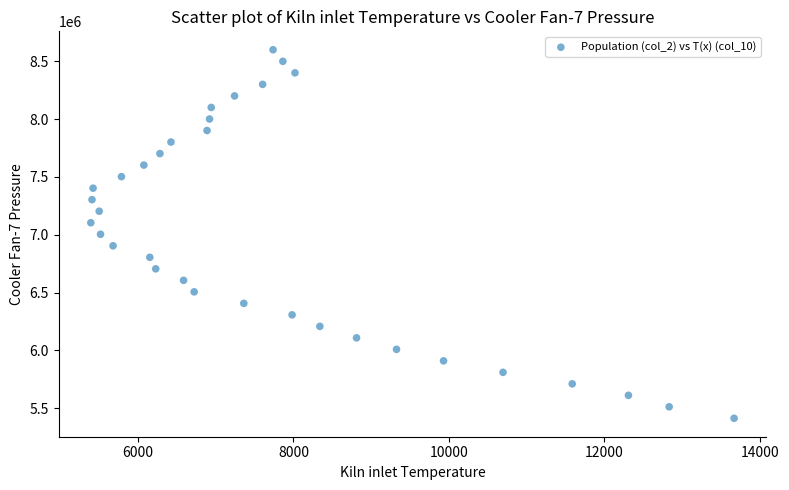

What is the range of X values (max minus min)?

8274.0